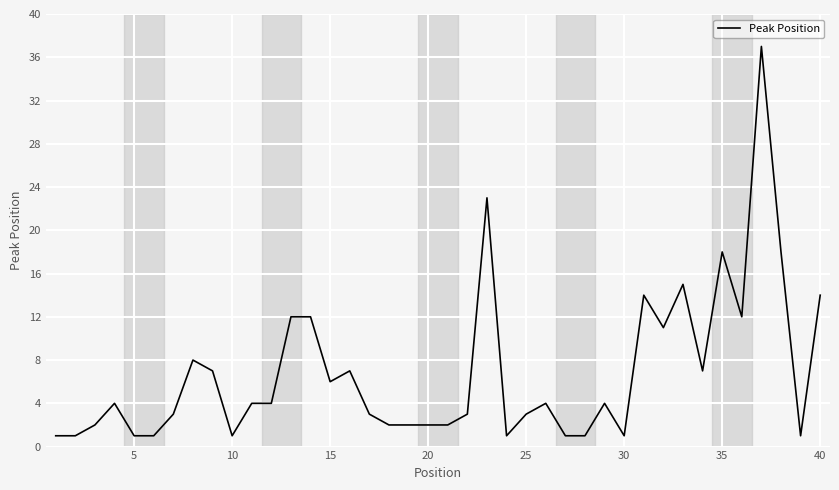

What is the maximum value shown in the chart?

37